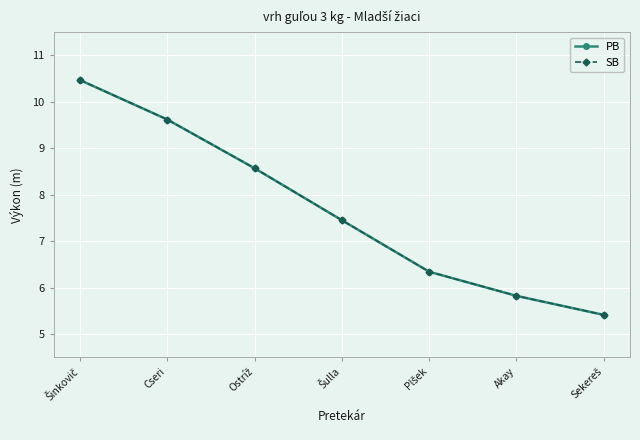

What is the difference between the maximum and minimum values in the PB series?

5.1